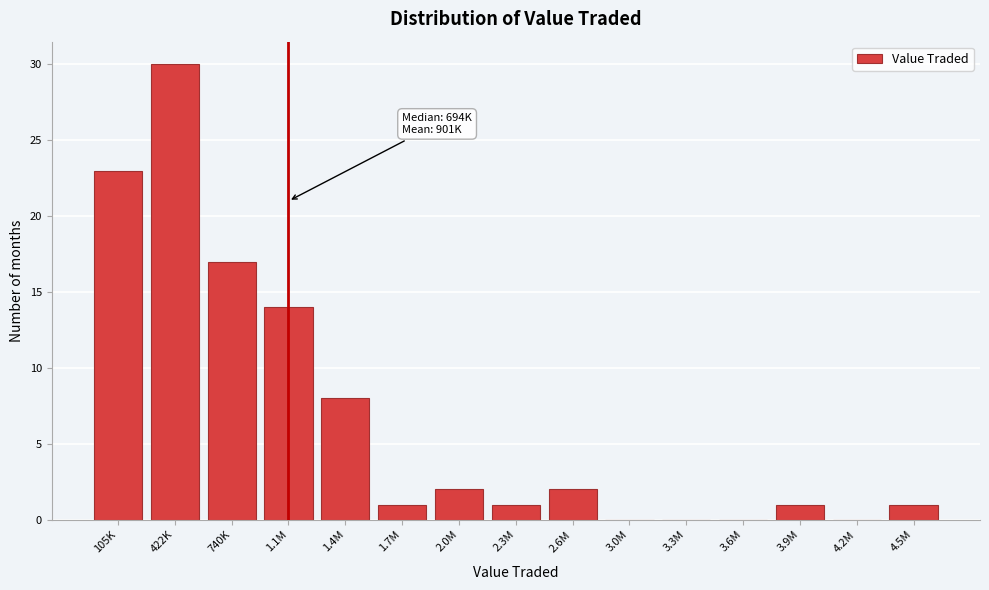

Reading right to left, list all the values displayed in this chart.

4.5M=1	4.2M=0	3.9M=1	3.6M=0	3.3M=0	3.0M=0	2.6M=2	2.3M=1	2.0M=2	1.7M=1	1.4M=8	1.1M=14	740K=17	422K=30	105K=23